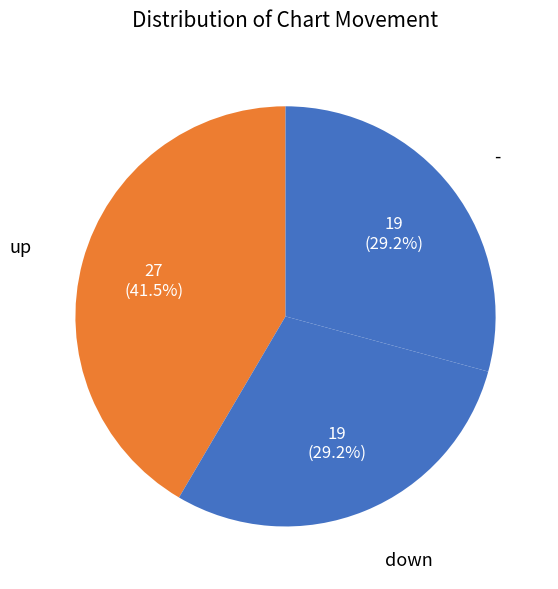

Count the number of slices in the pie.

3